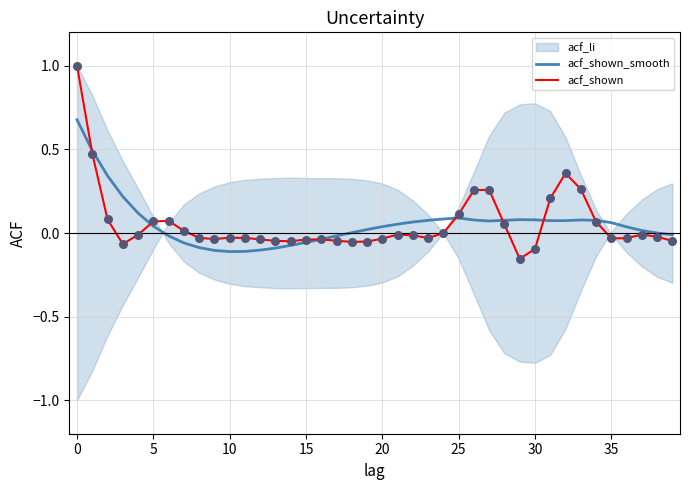

Which series has the widest spread of Y values?

acf_shown